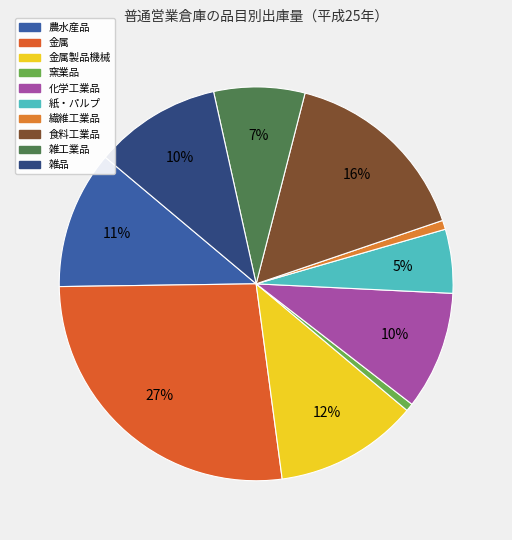

Rank the categories by value from lowest to highest.

窯業品, 繊維工業品, 紙・パルプ, 雑工業品, 化学工業品, 雑品, 農水産品, 金属製品機械, 食料工業品, 金属